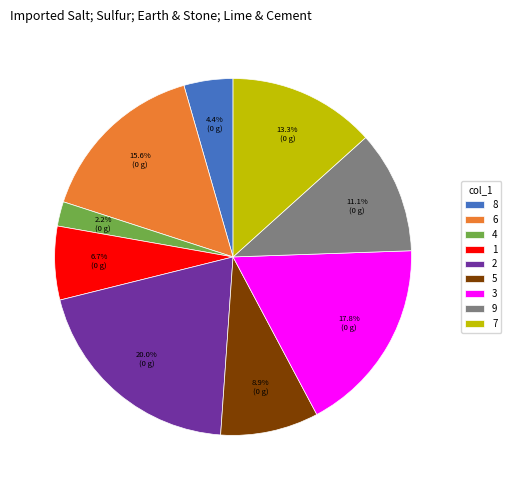

How many slices are in this pie chart?

9